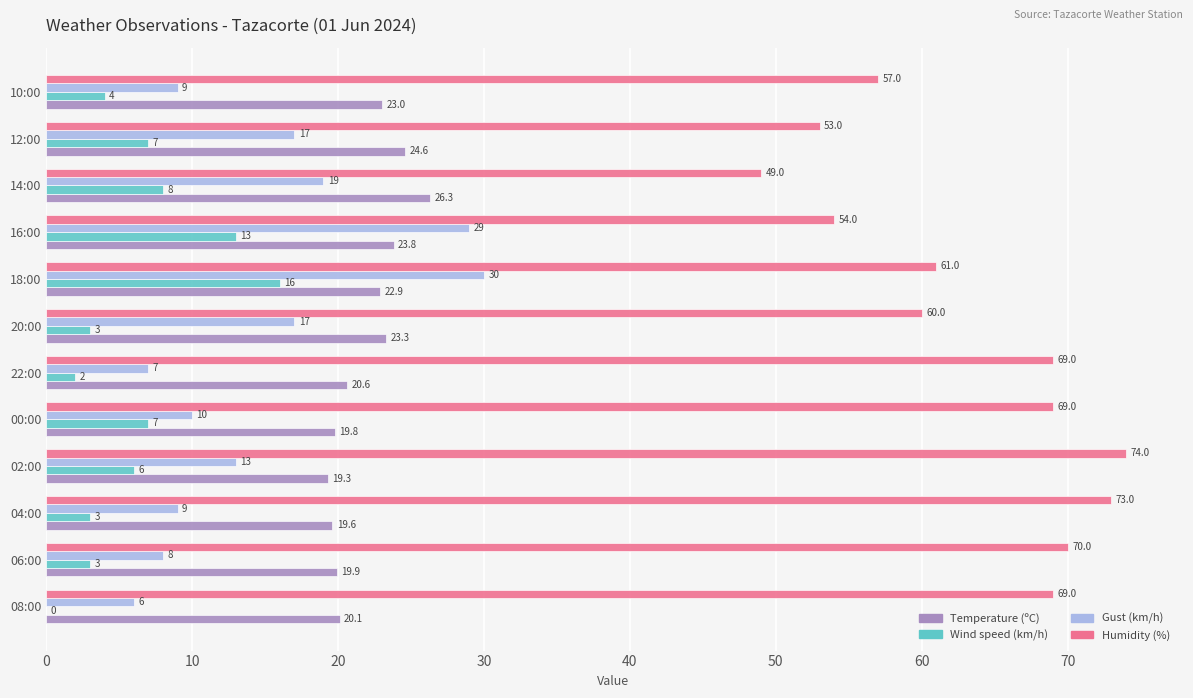

How many values in the Temperature (ºC) series exceed 22?

6